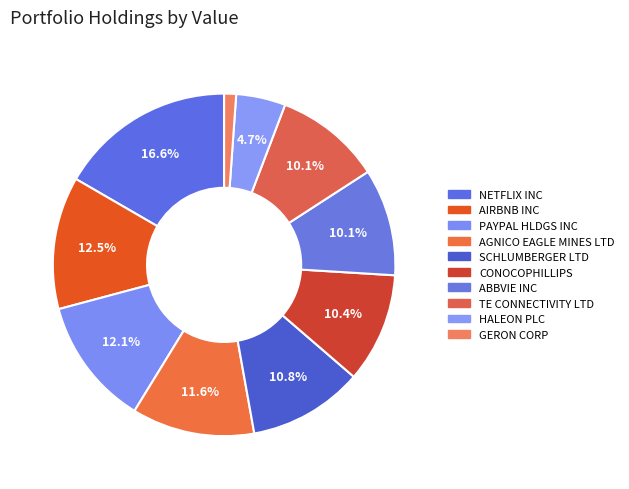

How many segments does this pie chart have?

10